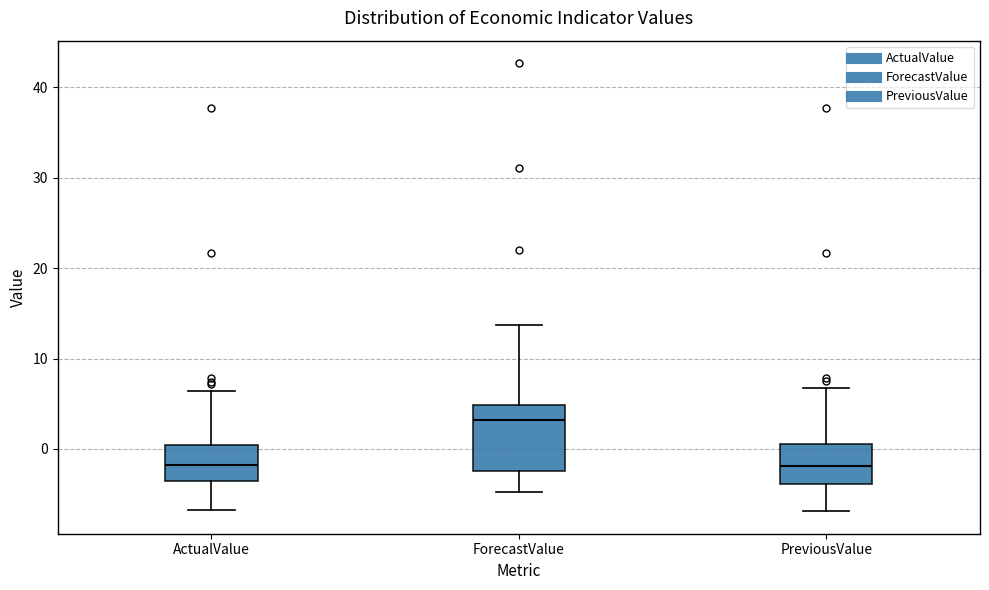

Comparing the boxes themselves (not the whiskers), which one is the tallest?

ForecastValue